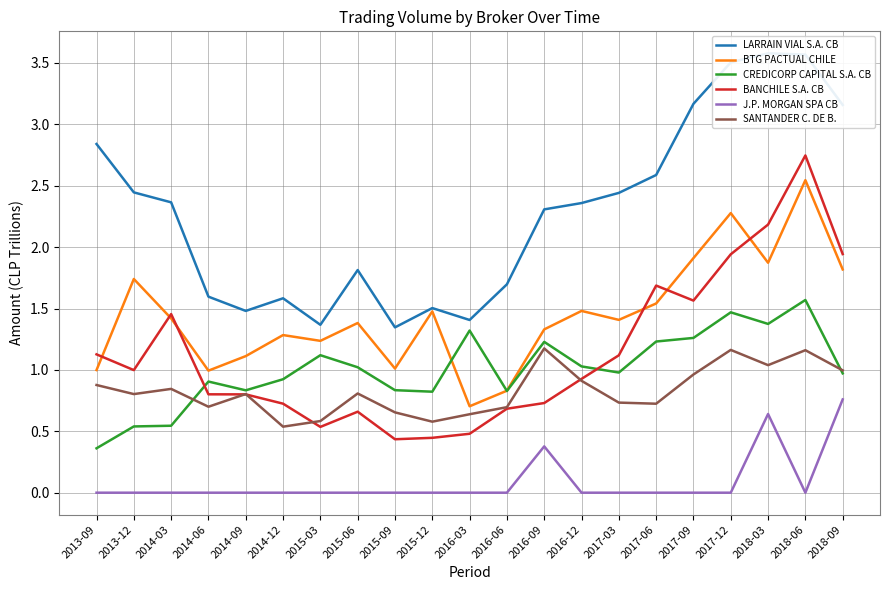

What is the maximum value shown in the chart?

3.6